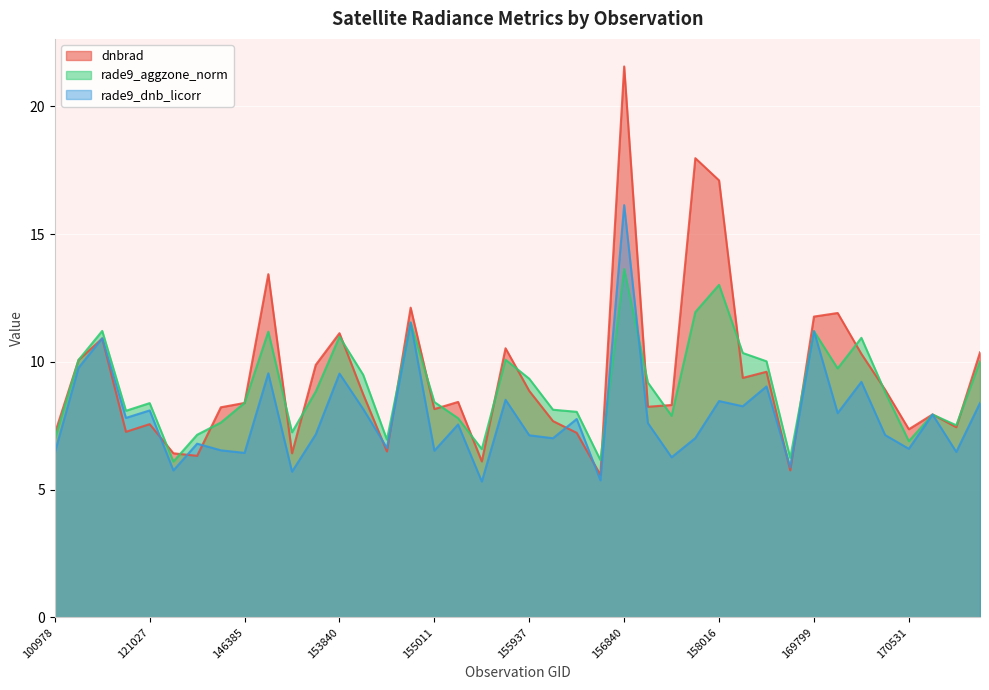

At 170716, list the series in order from largest to smallest.

dnbrad, rade9_aggzone_norm, rade9_dnb_licorr